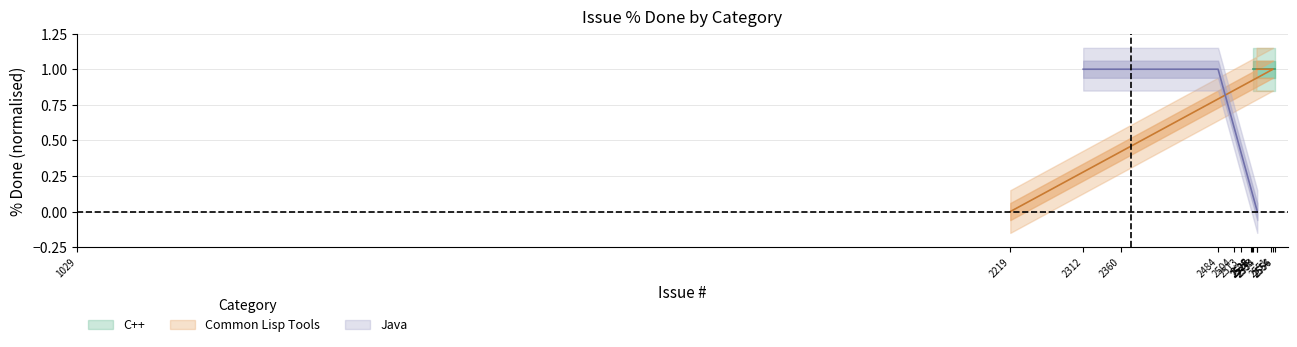

What is the difference between the second highest and minimum values in the Java series?

1